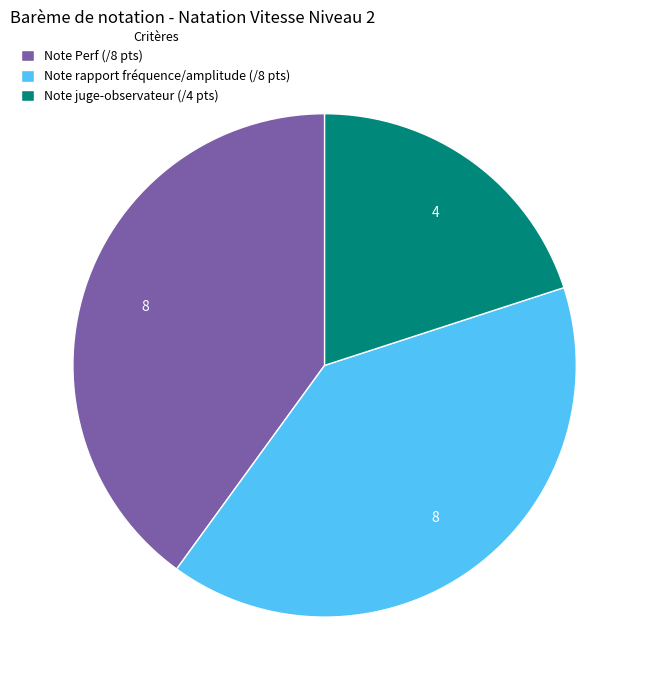

What is the ratio of the value at Note rapport fréquence/amplitude (/8 pts) to the value at Note Perf (/8 pts)?

1.0